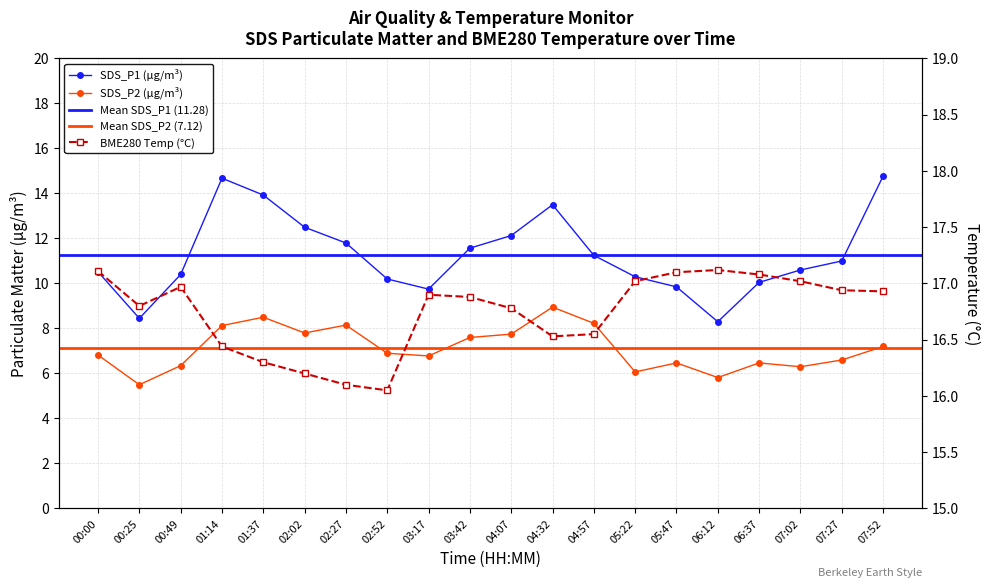

List the series in order of their peak value, lowest first.

SDS_P2, SDS_P1, BME280_temperature